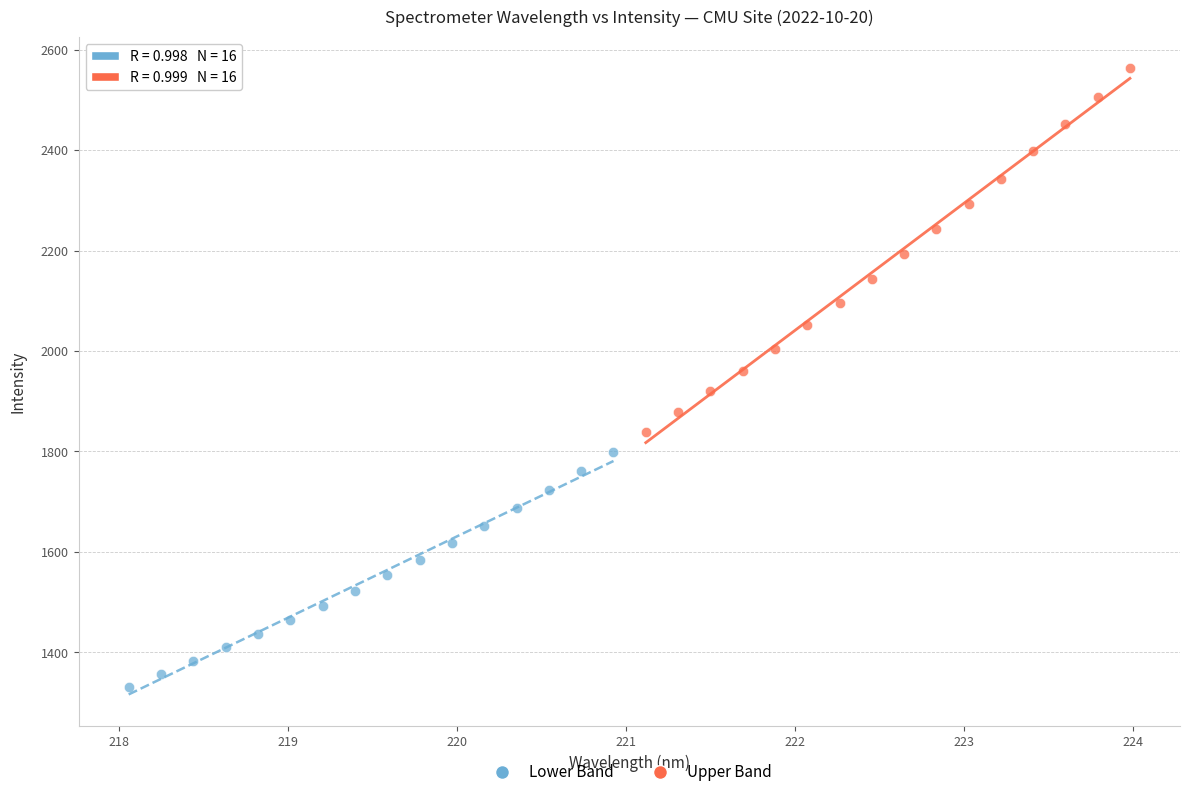

Which series contains the highest Y value?

Upper Band